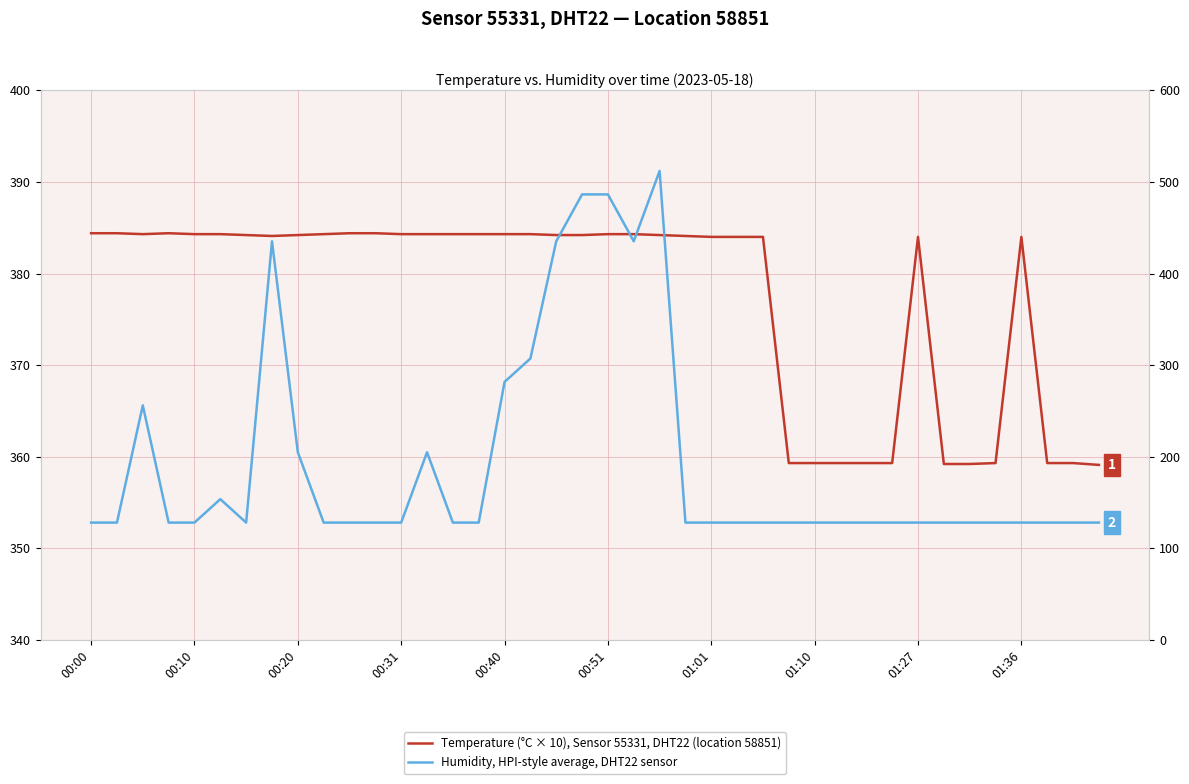

How many times do Humidity, HPI-style average, DHT22 sensor and Temperature (°C × 10), Sensor 55331, DHT22 (location 58851) cross each other?

4